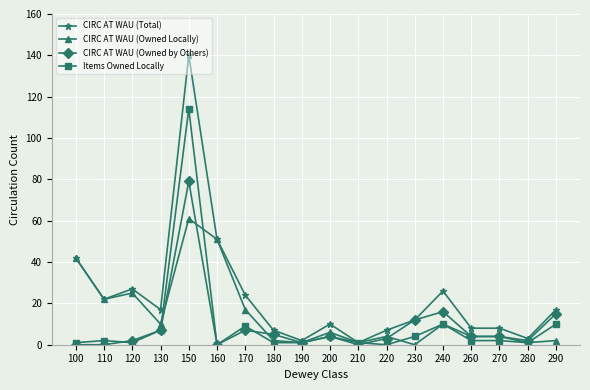

The value of CIRC AT WAU (Total) at 220 is 7. True or false?

True